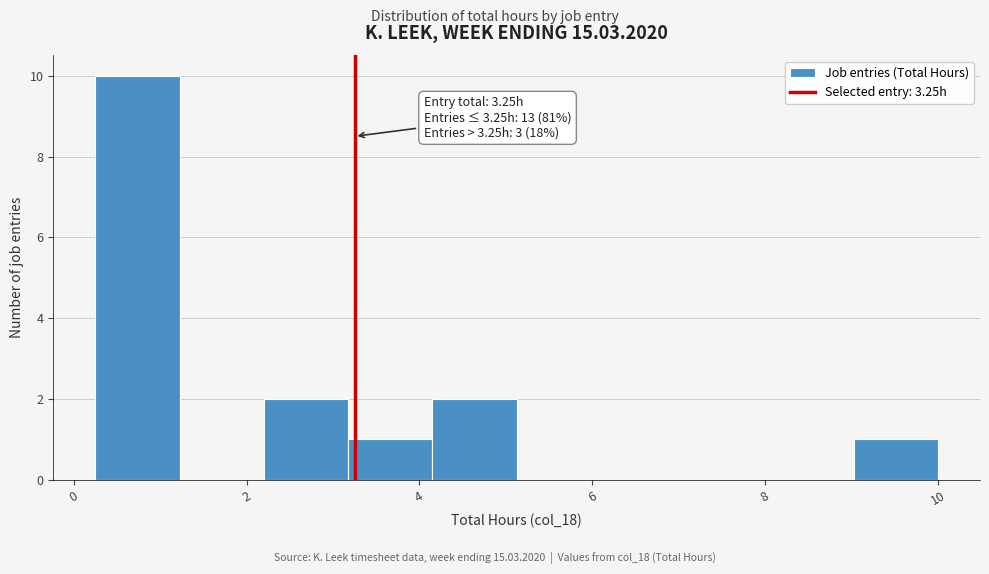

Over which range of the x-axis is the bar tallest?

0.2 to 1.2